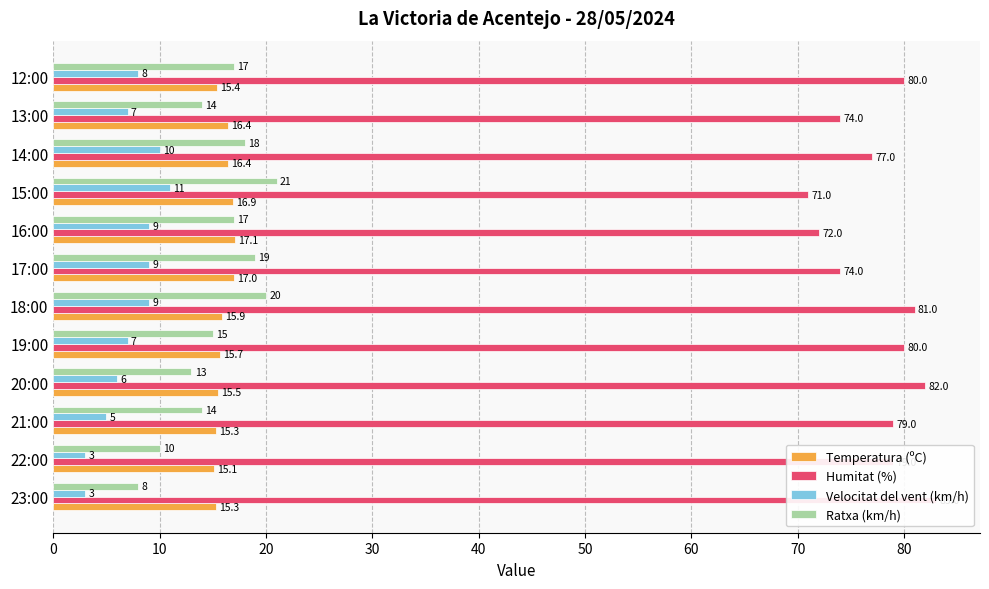

What is the smallest value displayed?

3.0